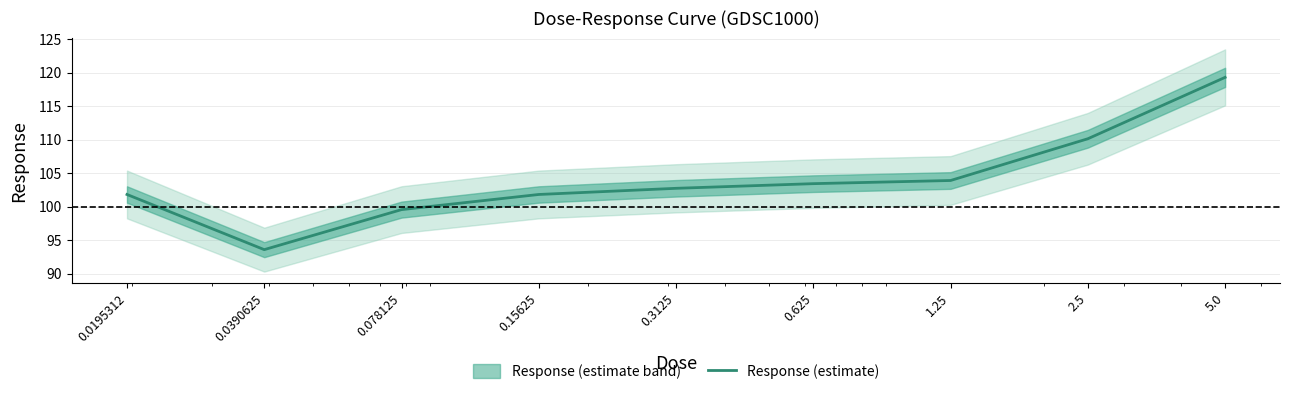

Does the chart have visible grid lines?

Yes